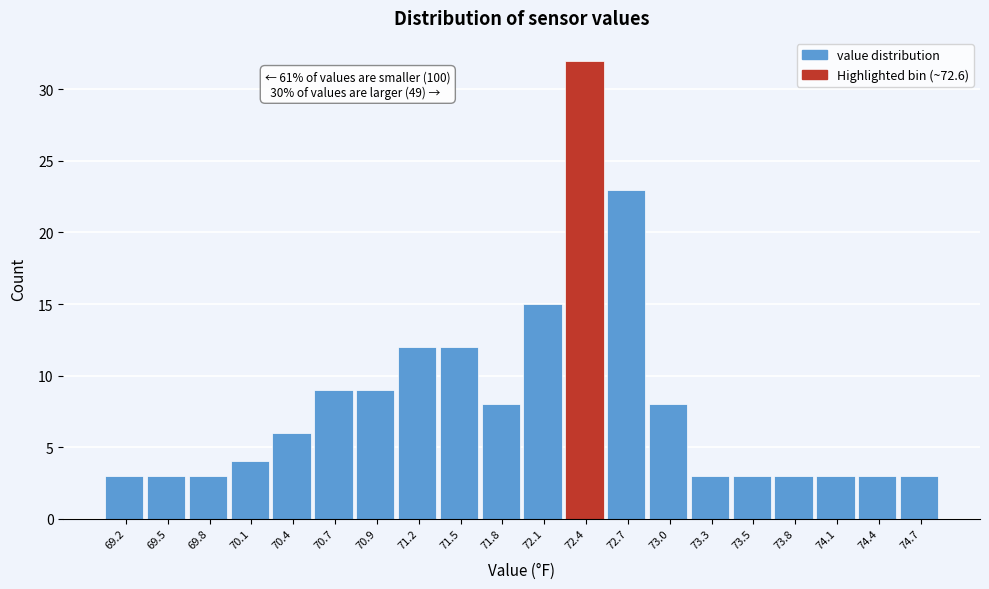

Reading left to right, extract all data points from this chart.

3	3	3	4	6	9	9	12	12	8	15	32	23	8	3	3	3	3	3	3